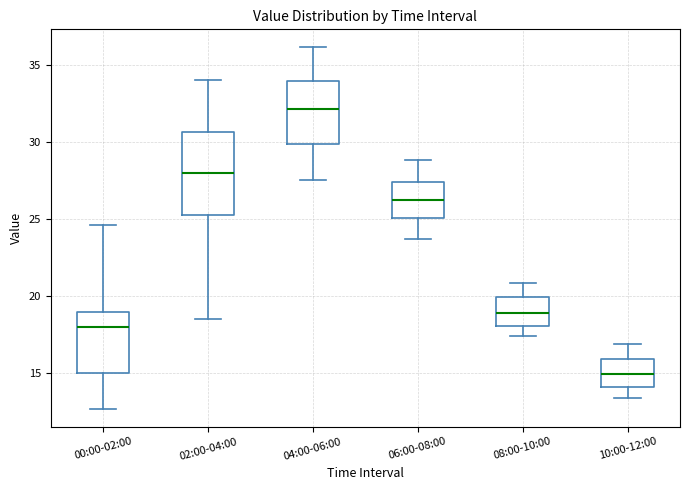

Which box's median line is the highest?

04:00-06:00